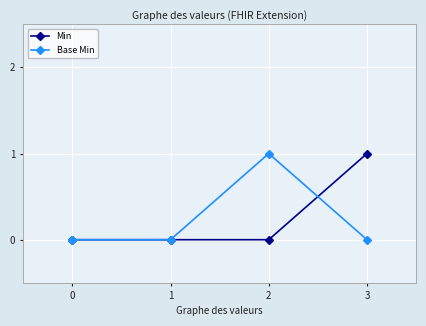

Is it true that Min equals 0 at 1?

True